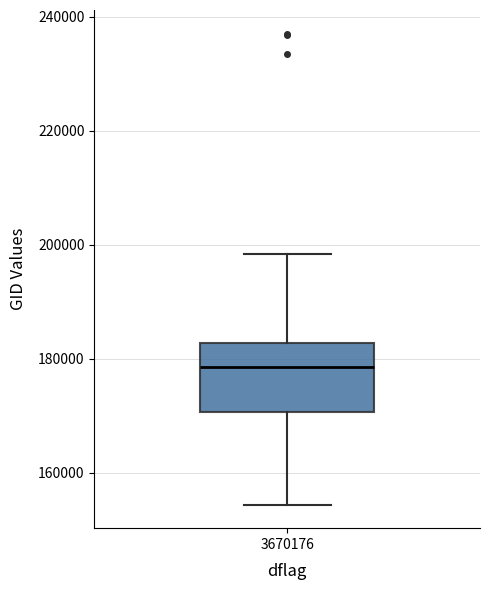

Read this box plot against the y-axis: the position of the median line, the range covered by the box, and the ends of both whiskers. The values are not printed on the chart, so give them approximately, as read against the axis.

median 178000, box 170000 to 182000, whiskers 154000 to 198000